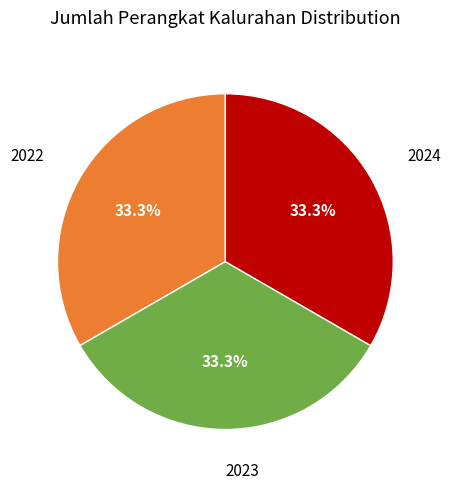

Does any single category account for the majority?

No